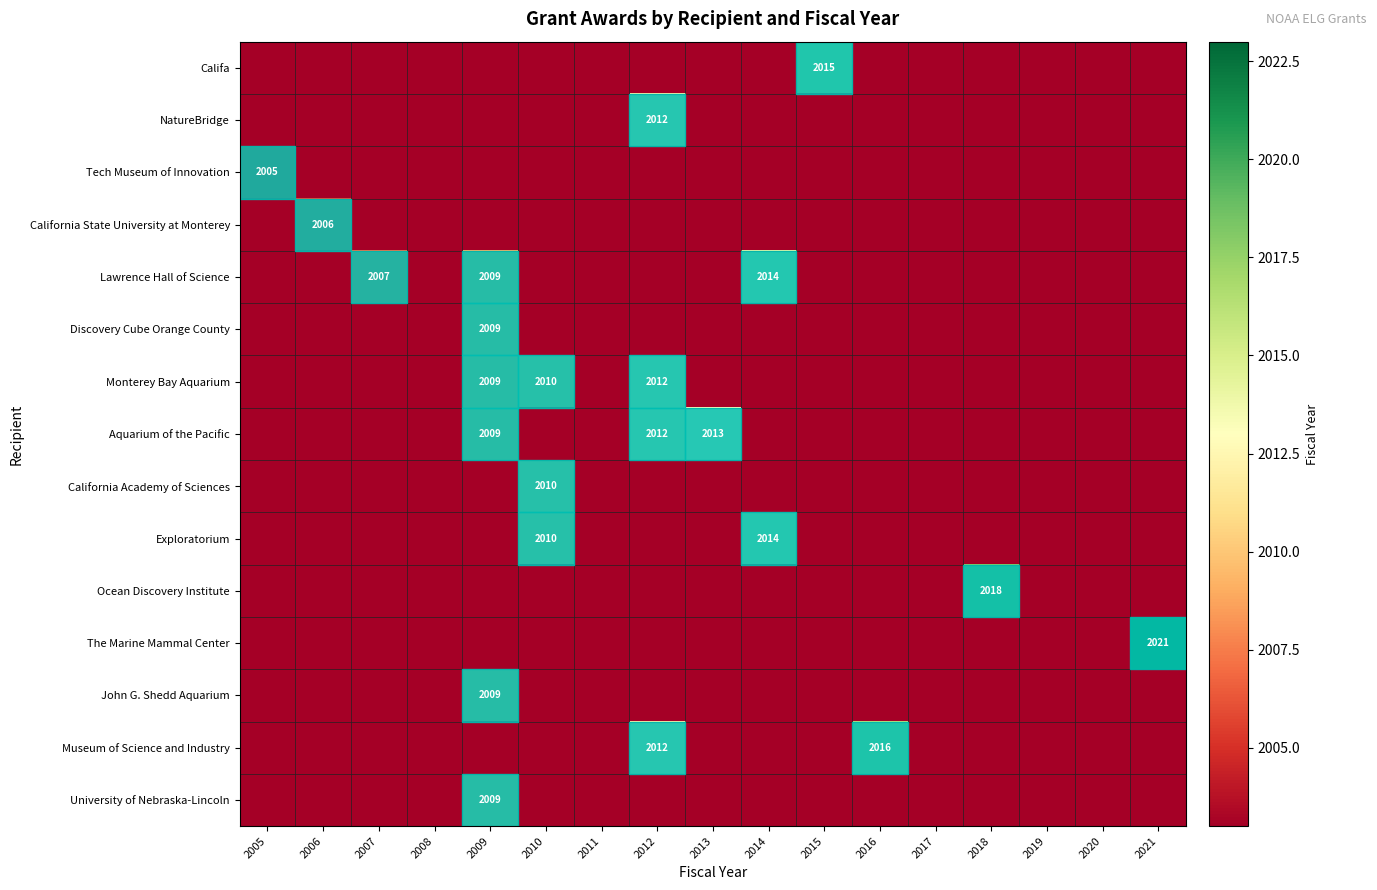

Is it true that Califa equals 1221 at 2010?

False